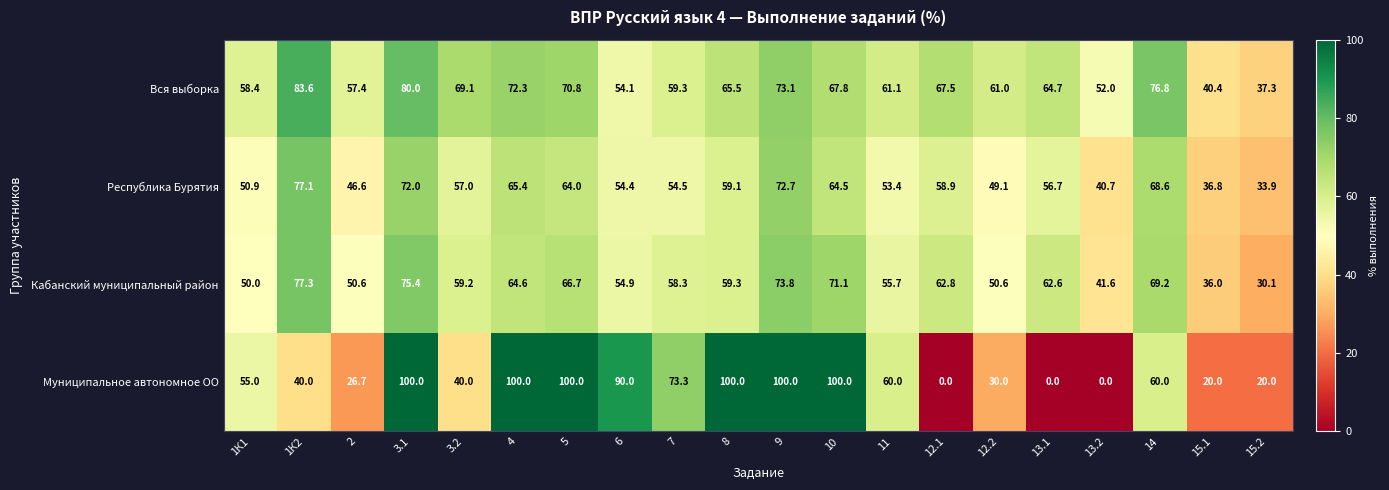

Which category has the highest value in the Вся выборка series?

1К2